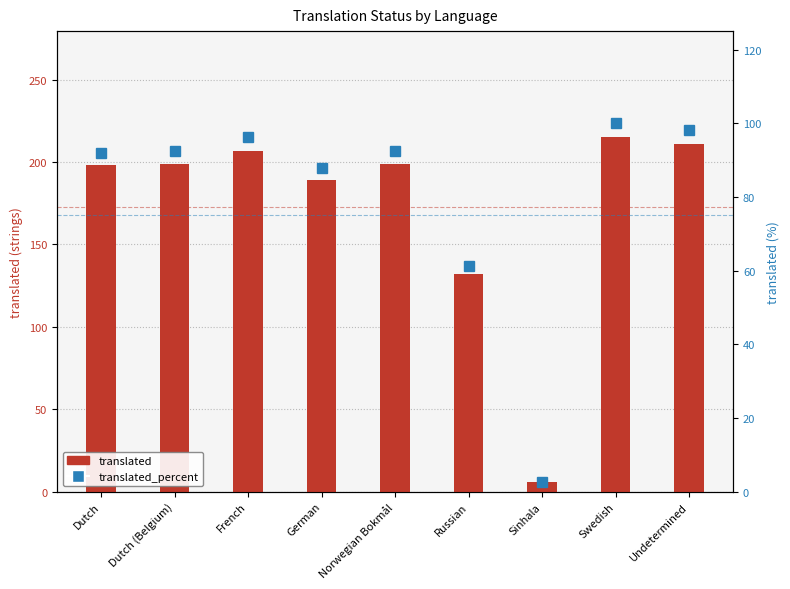

What is the label of the 3rd bar from the left?

French